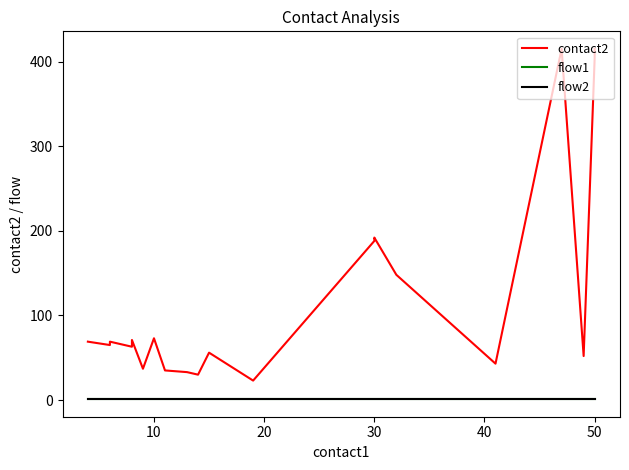

Which series changed the most between 10 and 18?

contact2